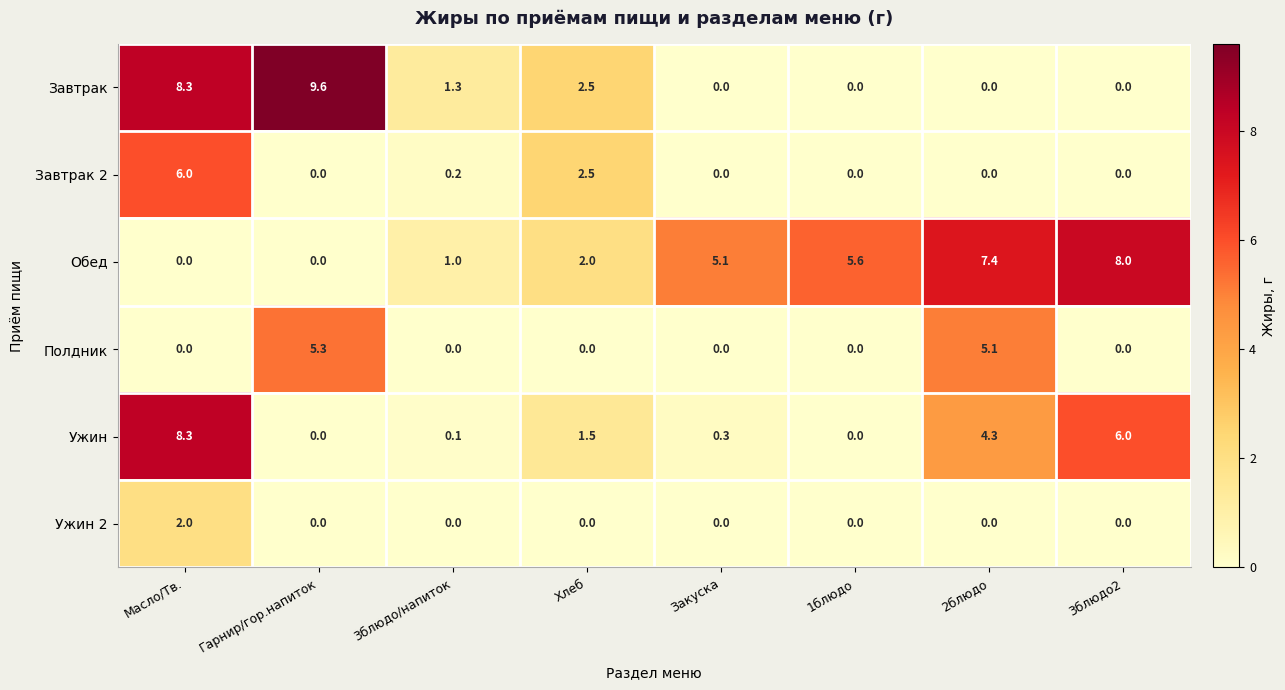

List the series in order of their peak value, lowest first.

Ужин 2, Полдник, Завтрак 2, Обед, Ужин, Завтрак